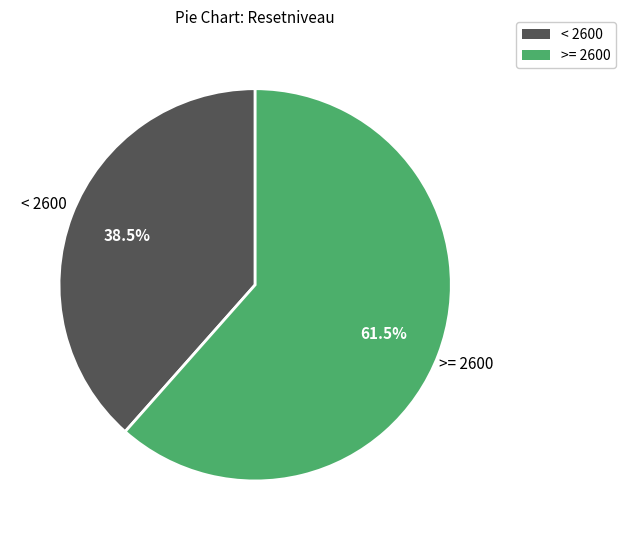

What is the ratio of the value at >= 2600 to the value at < 2600?

1.6